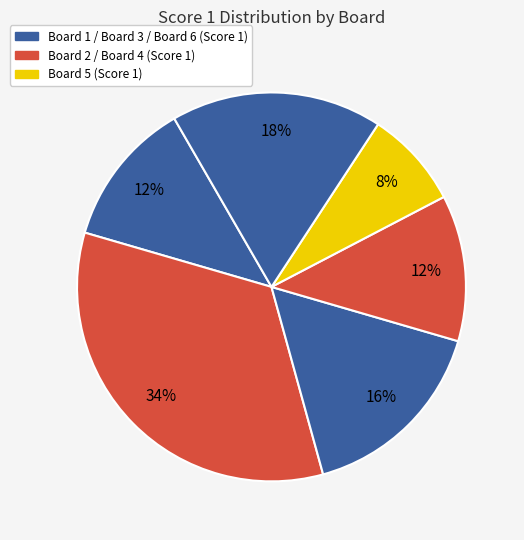

Which category has the smallest portion of the pie?

Lýko Jakub (Board 5)